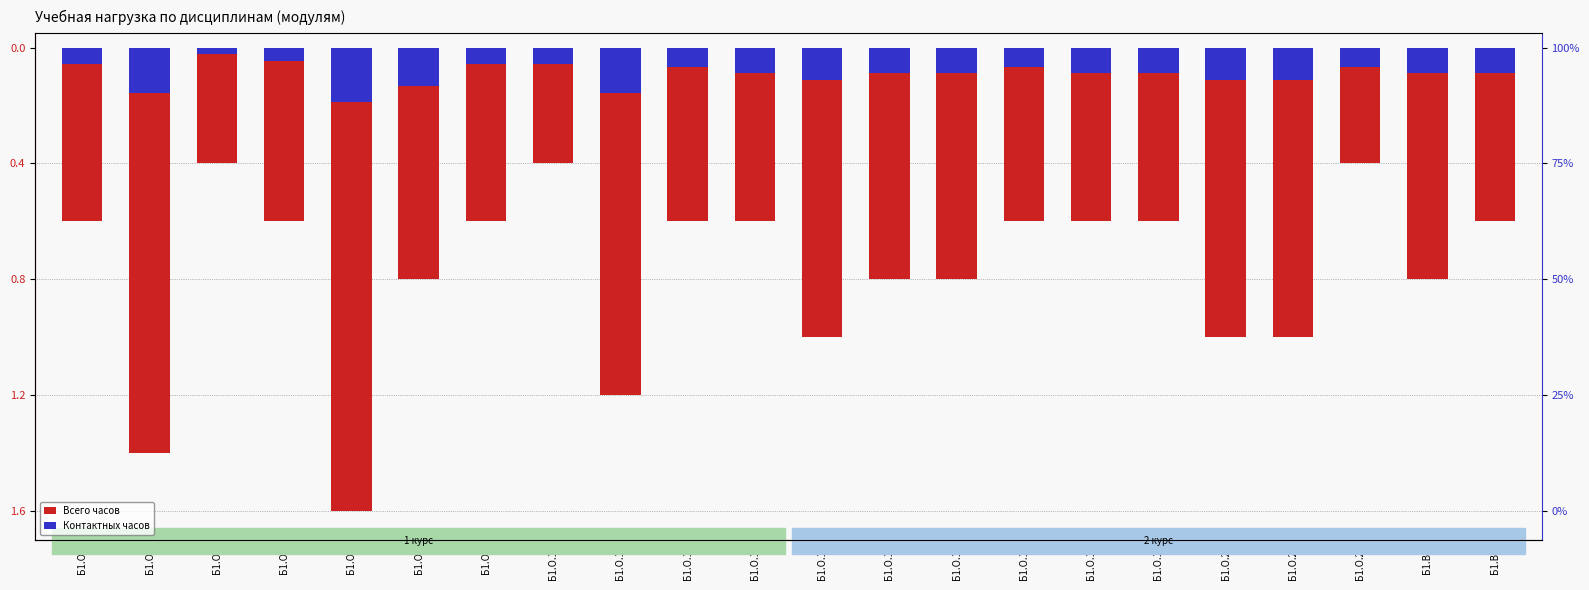

How many distinct data groups are displayed?

2